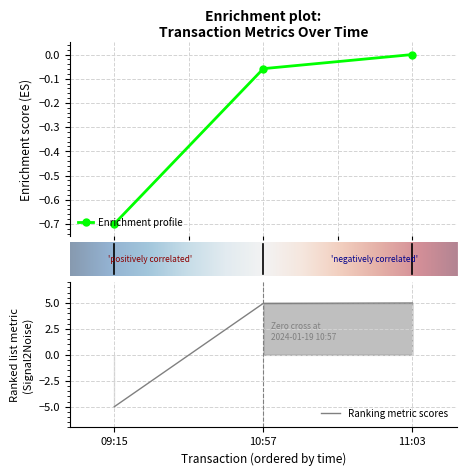

Is this an area chart (filled region under the line)?

No